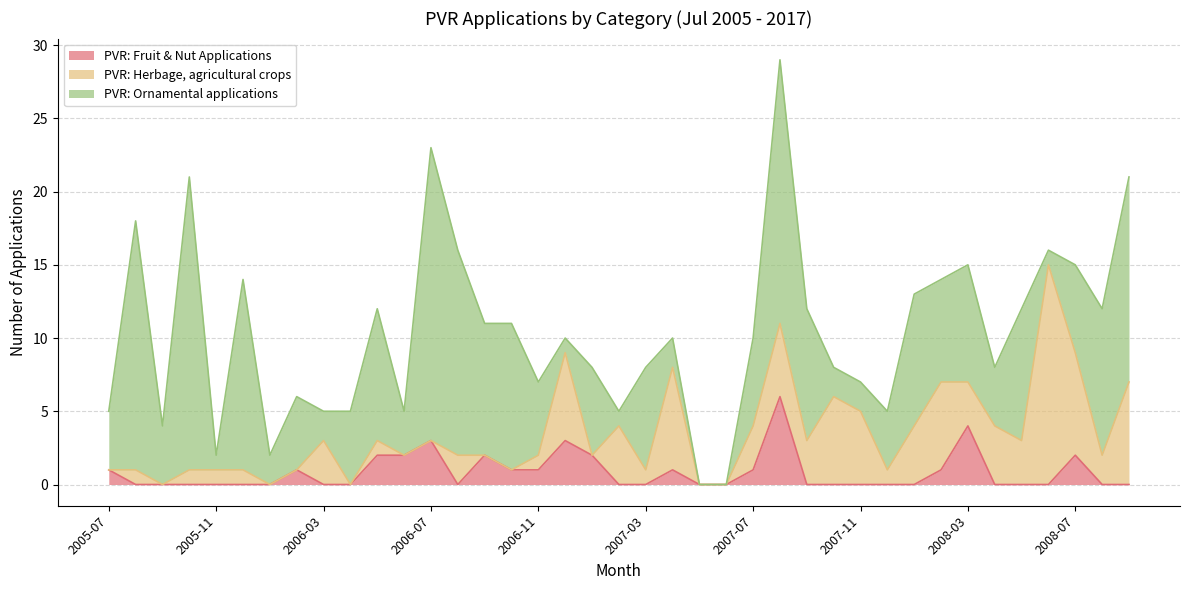

Which series changed the most between 2006-07 and 2007-03?

PVR: Ornamental applications